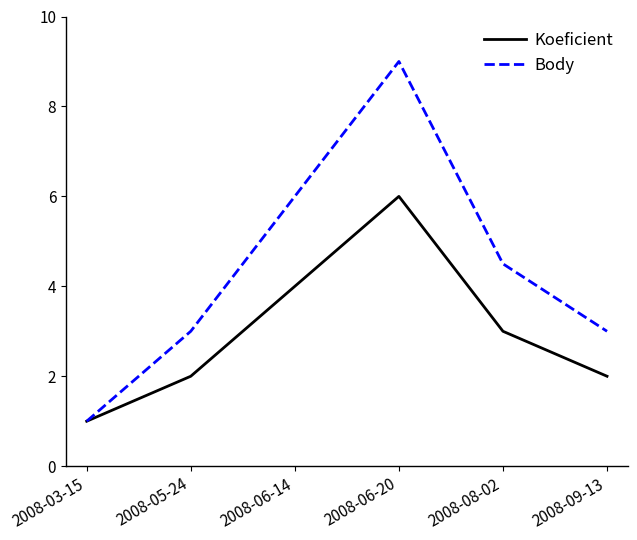

What is the sum of all Koeficient values?

18.0